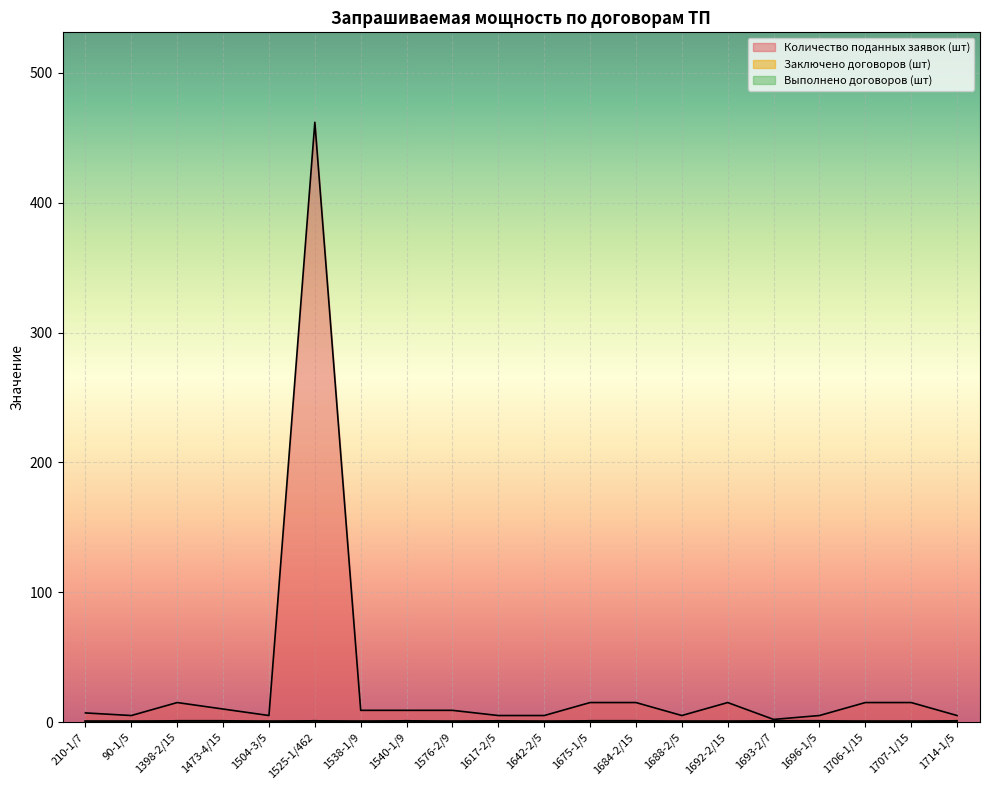

Which series has the largest range (max minus min)?

Количество поданных заявок (шт)